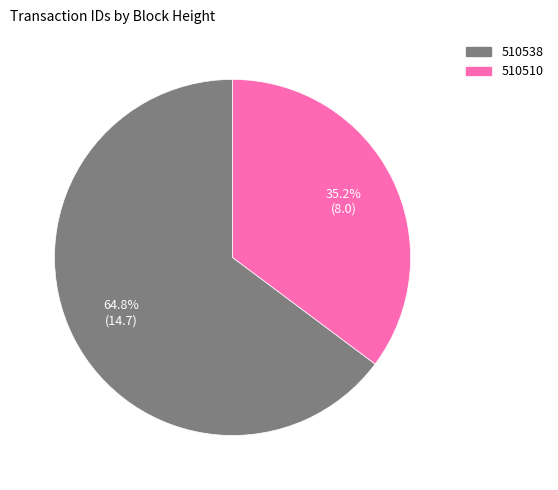

Which category has the biggest portion of the pie?

510538